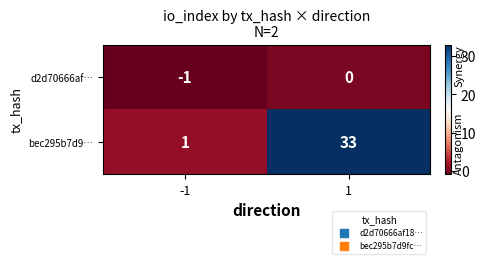

At how many categories does at least one series exceed 27?

1